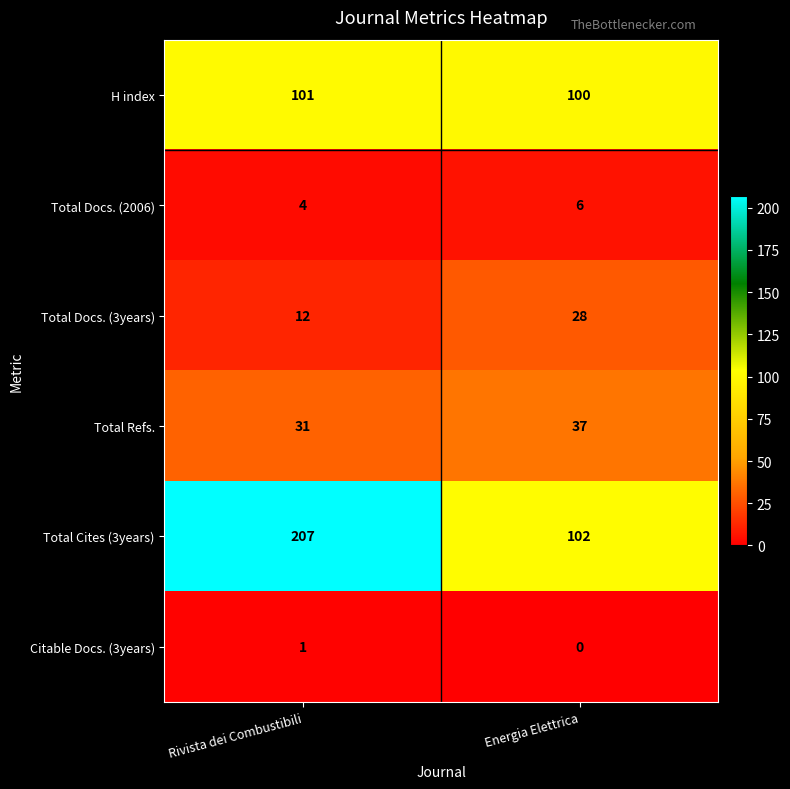

Which series has the largest total across all categories?

Total Cites (3years)